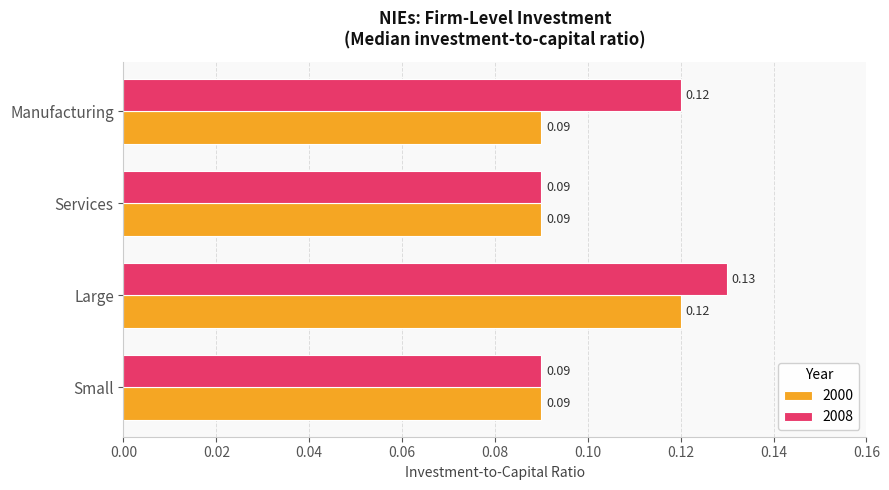

Between Services and Manufacturing, which series saw the biggest shift?

2008